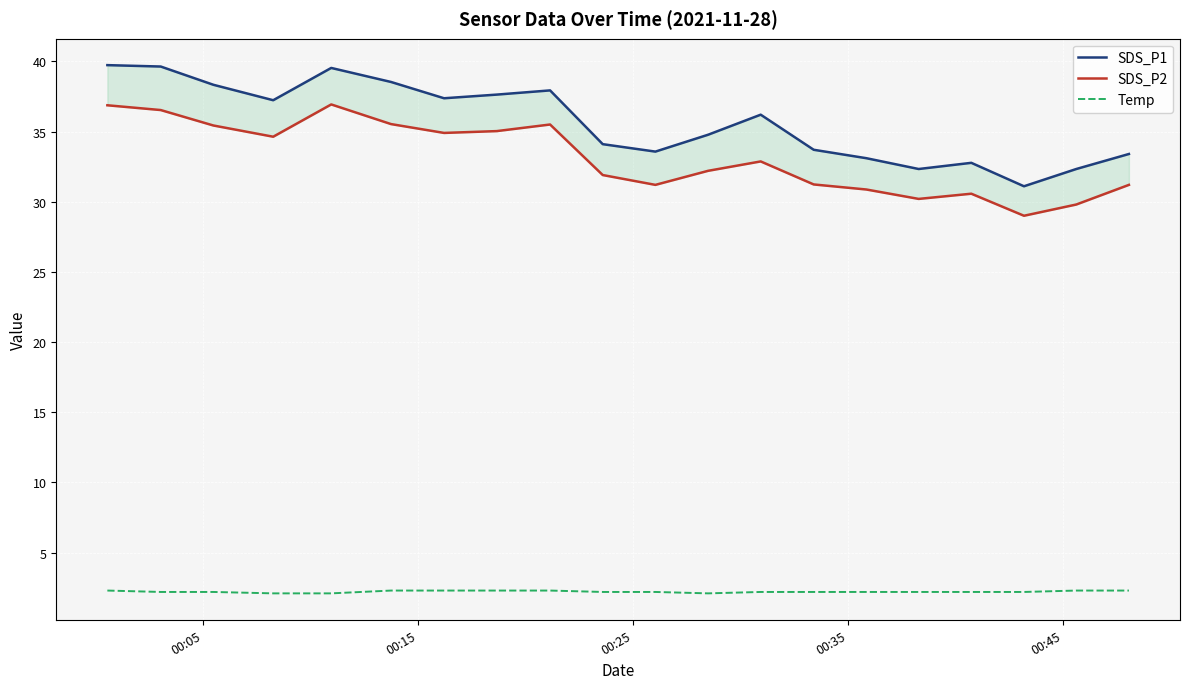

How many lines are shown in the chart?

3